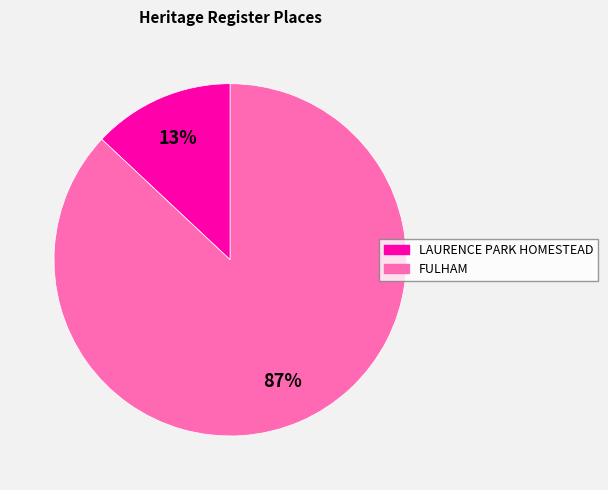

Approximately how many times larger is the value at FULHAM compared to LAURENCE PARK HOMESTEAD?

6.7